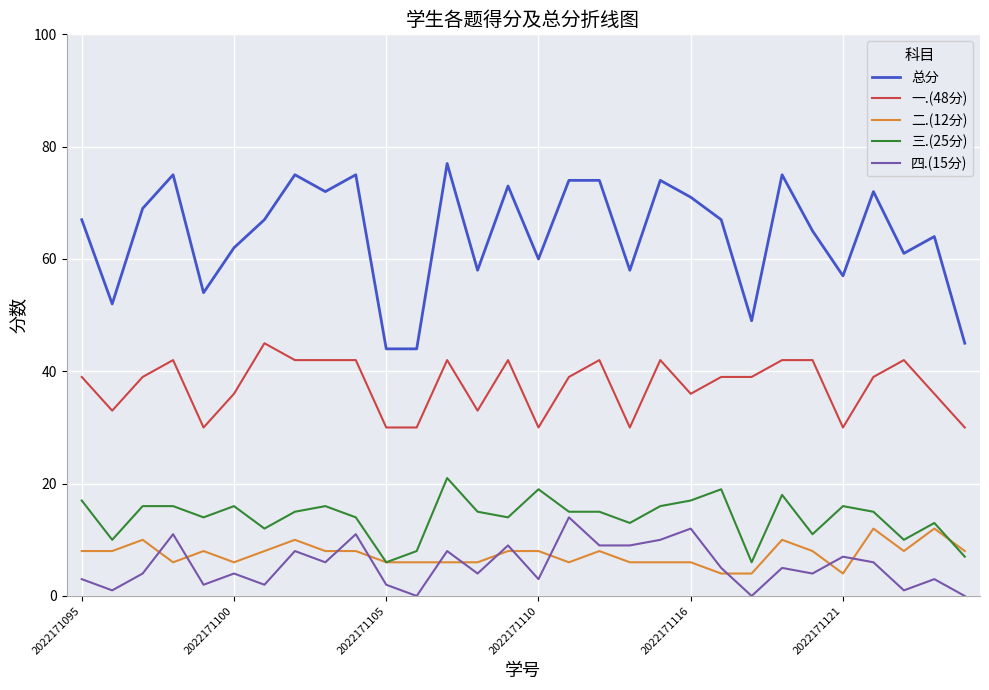

True or false: 一.(48分) and 三.(25分) cross at least once.

False